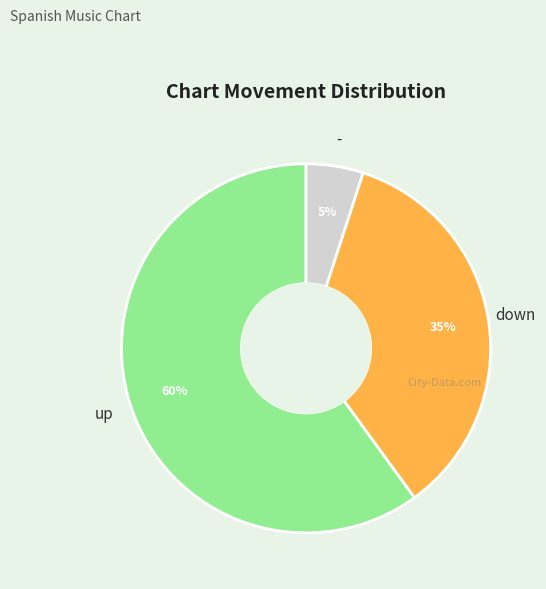

How many slices are in this pie chart?

3